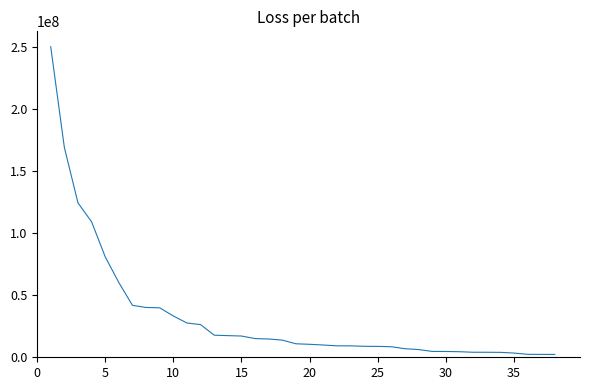

What is the greatest value displayed?

250136651